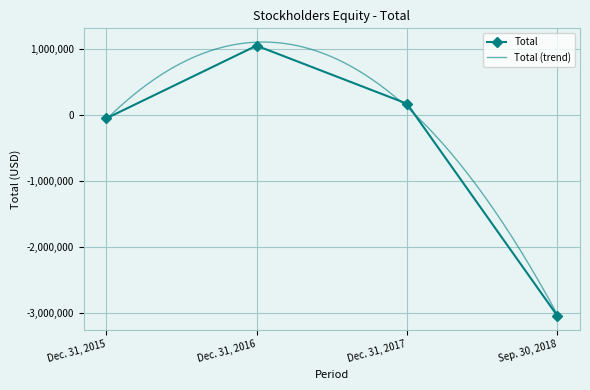

What is the change in value from Dec. 31, 2015 to Sep. 30, 2018?

-2990931